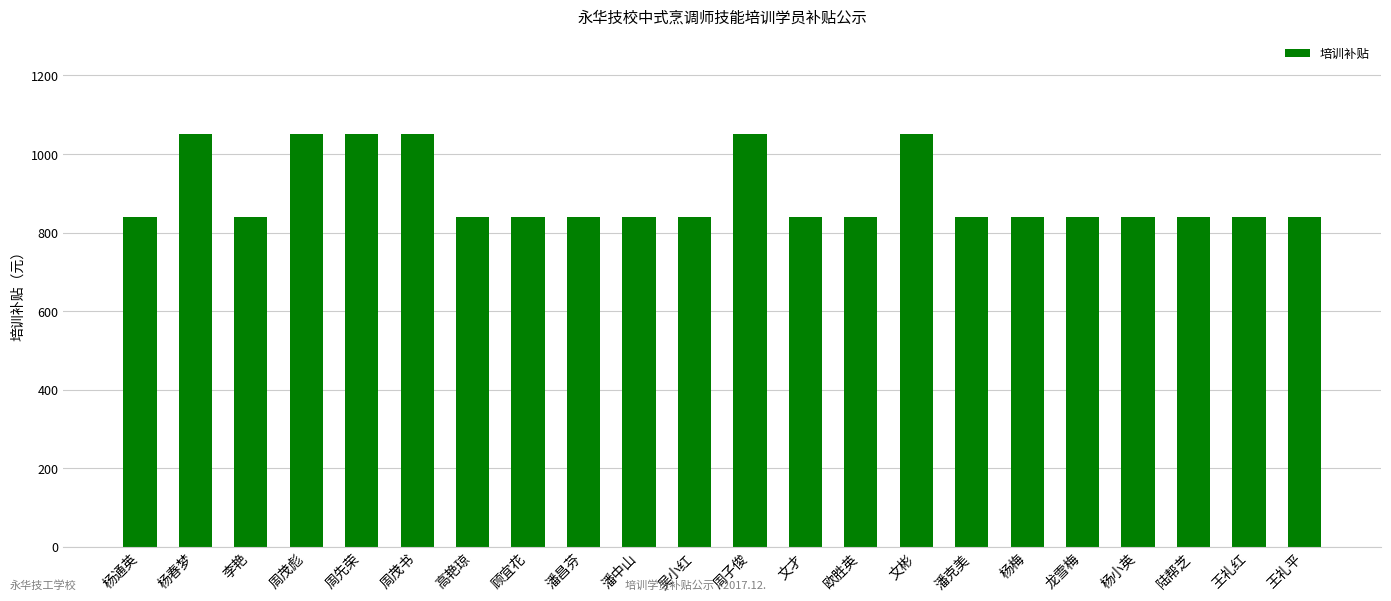

How many bars are there in total?

22